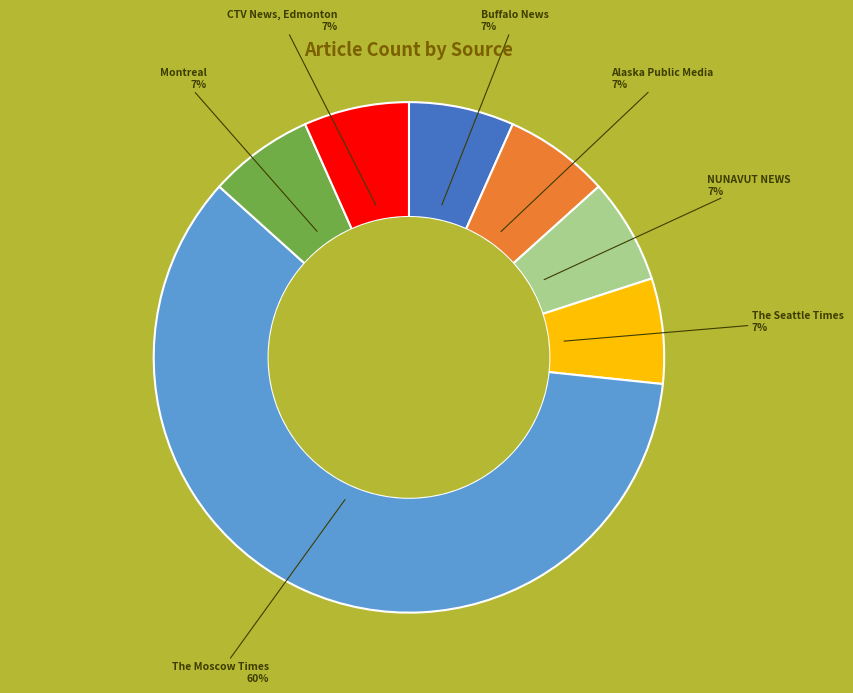

How many slices are in this pie chart?

7